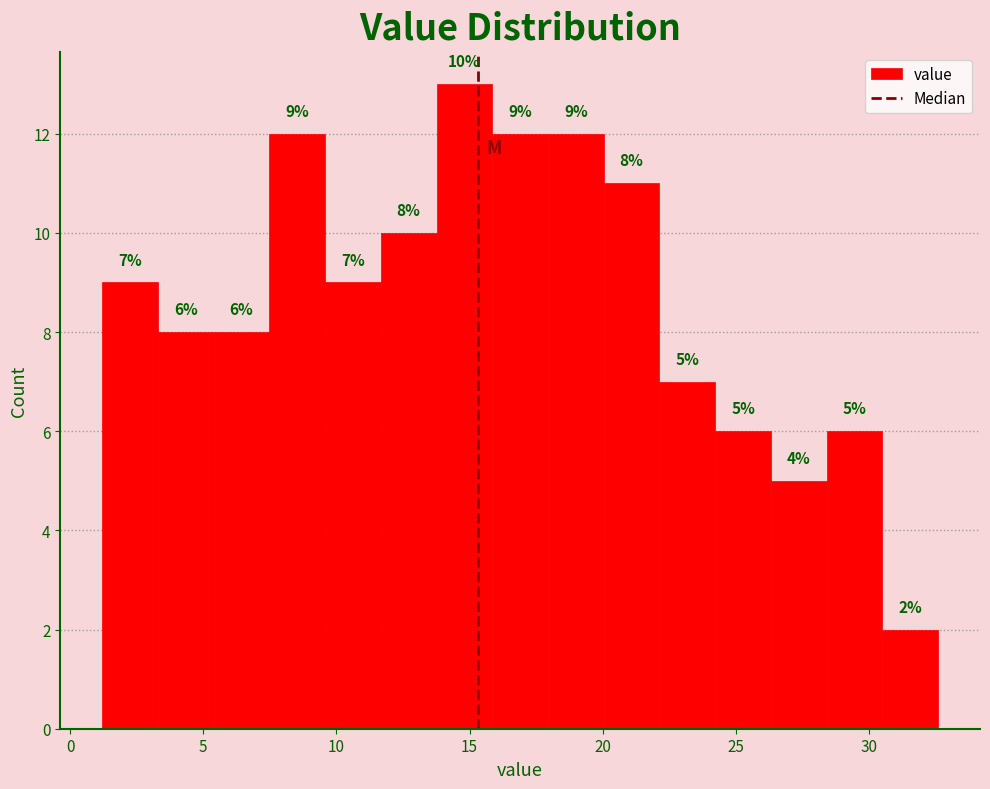

Over which range of the x-axis is the bar tallest?

14.0 to 16.0